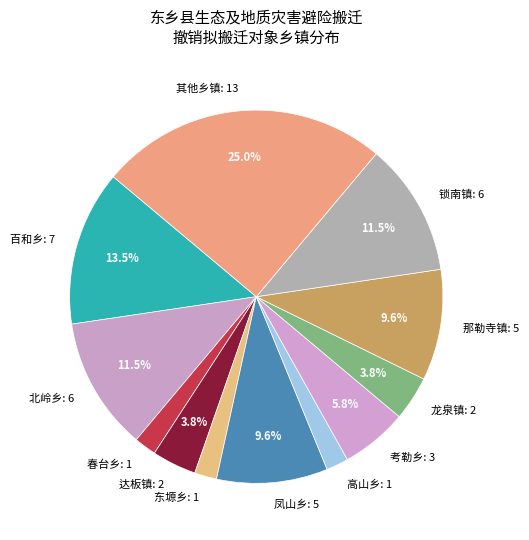

Combined, do 那勒寺镇: 5 and 百和乡: 7 account for over 50%?

No